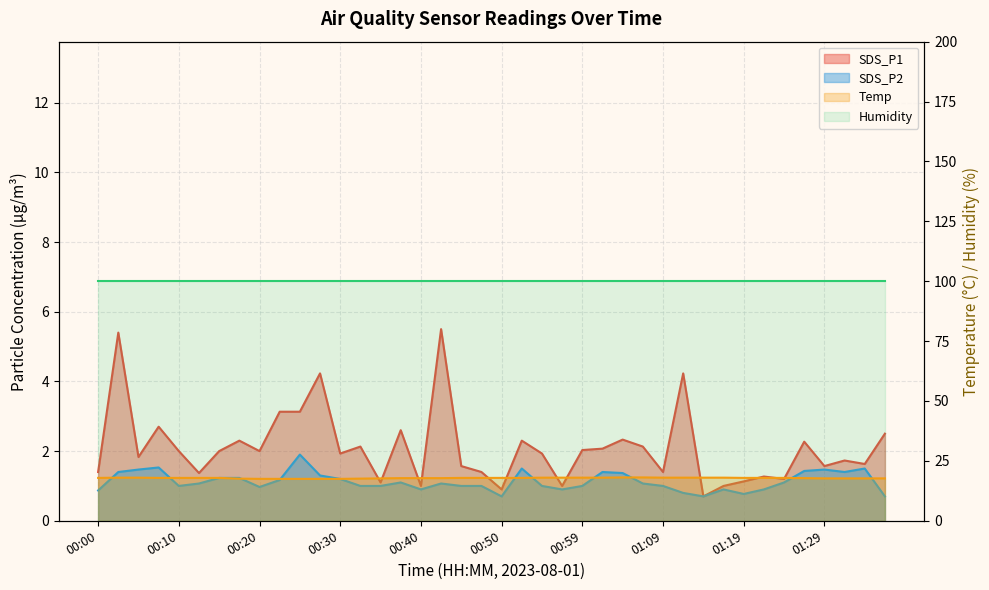

What is the sum of the Temp values at 01:07 and 00:10?

36.0